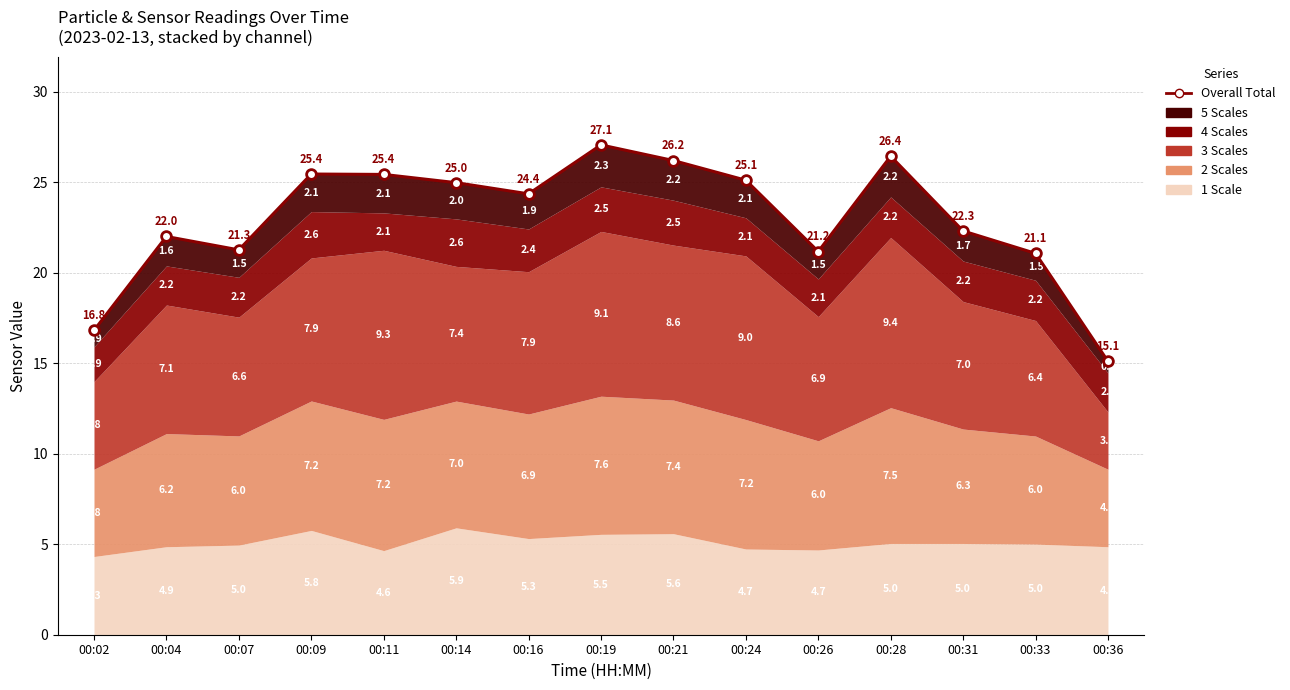

Rank the categories by value from lowest to highest.

00:36, 00:02, 00:33, 00:26, 00:07, 00:04, 00:31, 00:16, 00:14, 00:24, 00:11, 00:09, 00:21, 00:28, 00:19